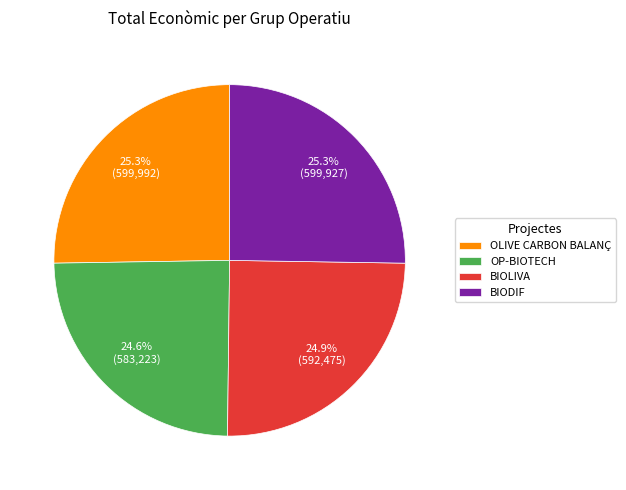

What percentage is NOT represented by BIOLIVA?

75.1%